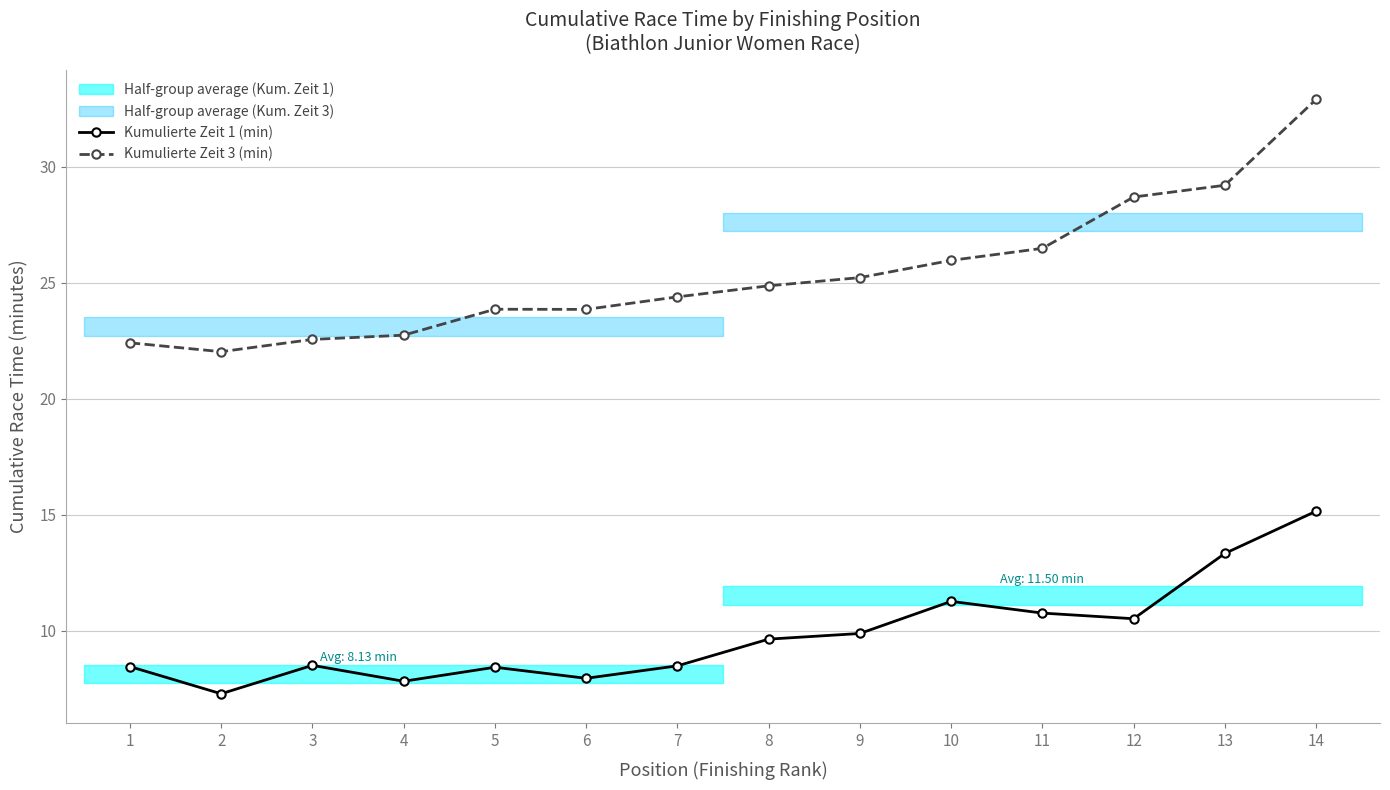

What is the sum of the Kumulierte Zeit 3 (min) values at 4 and 11?

49.2